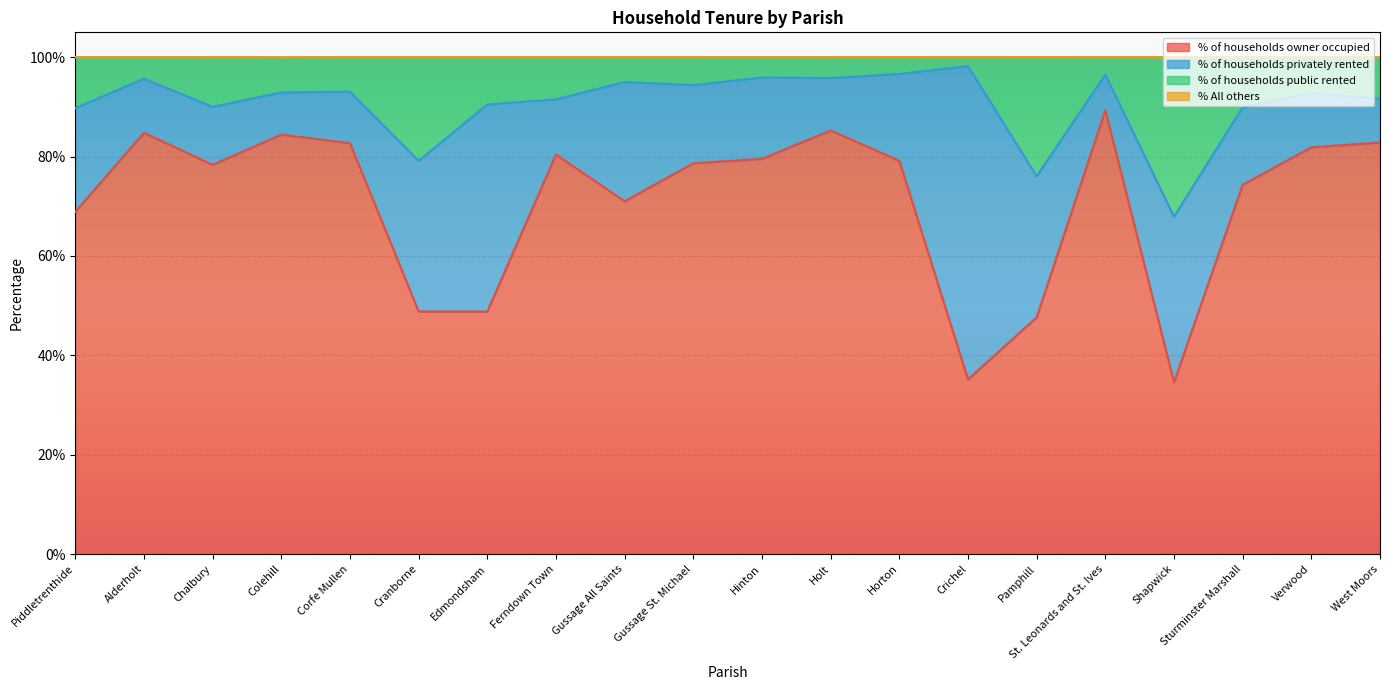

What position from the left is Corfe Mullen?

5